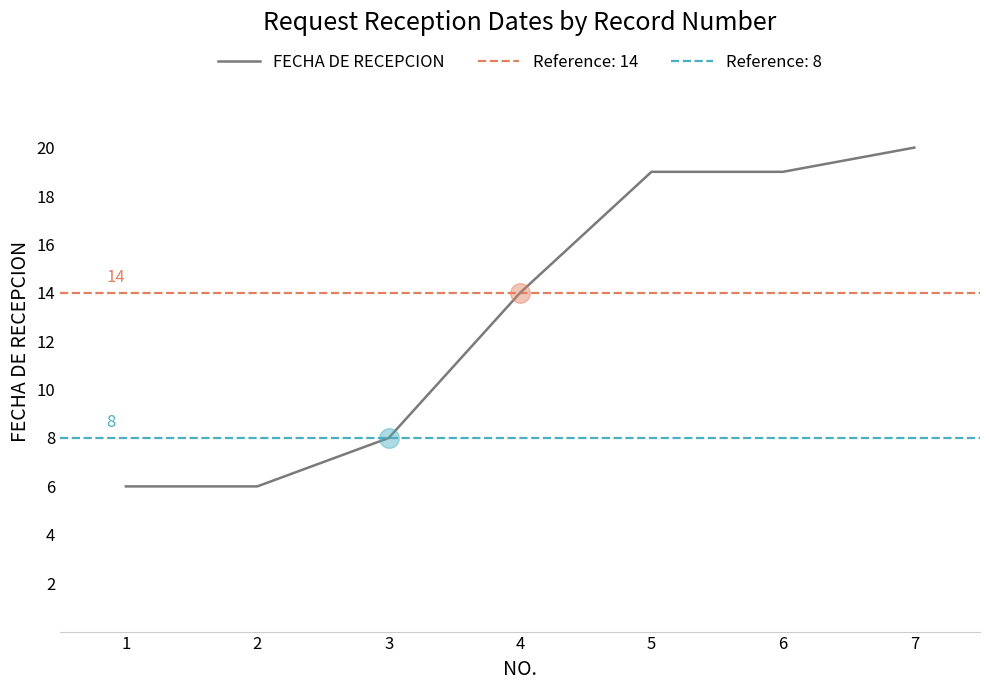

Between 2 and 7, which is larger?

7